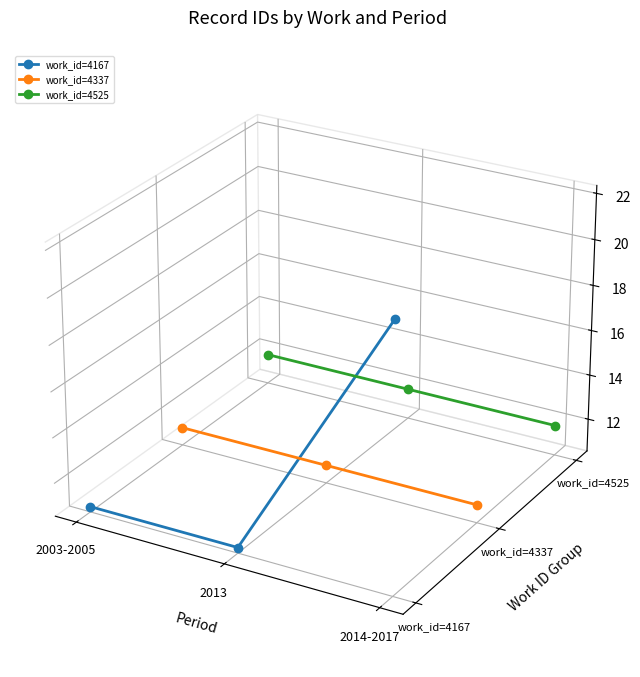

Which series has the widest spread of values?

work_id=4167